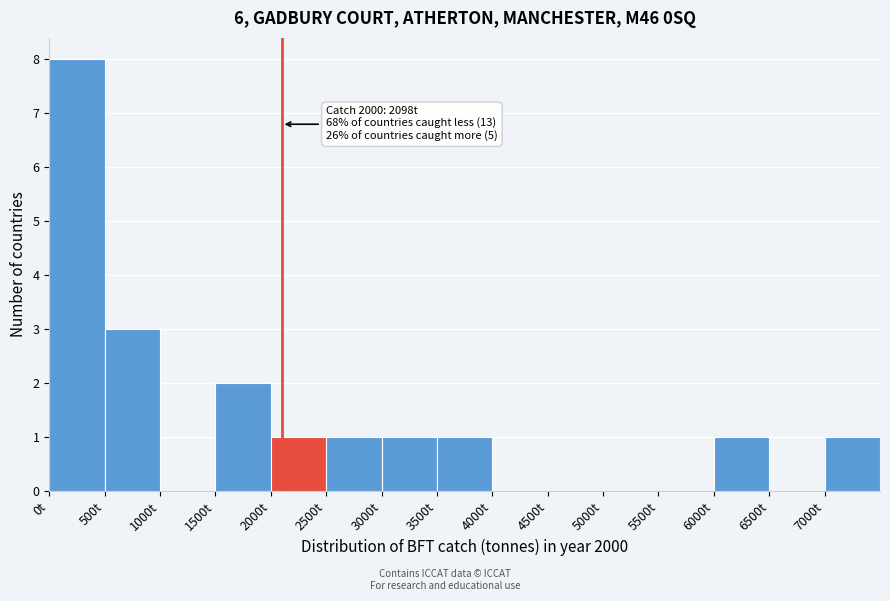

Over which range of the x-axis is the bar tallest?

0 to 500